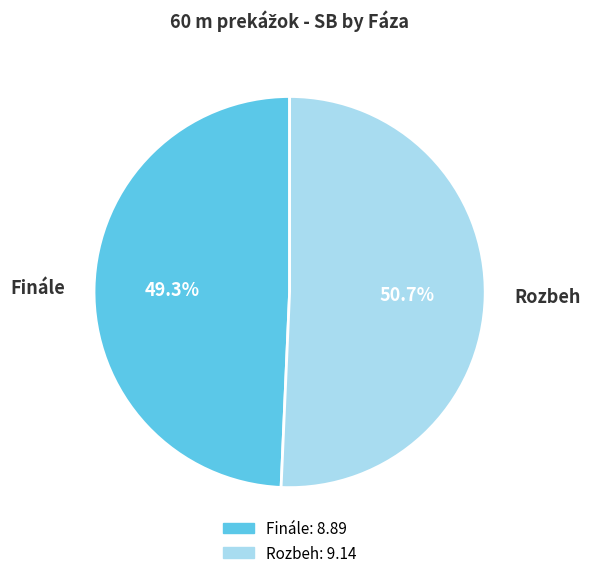

What percentage is NOT represented by Rozbeh?

49.3%